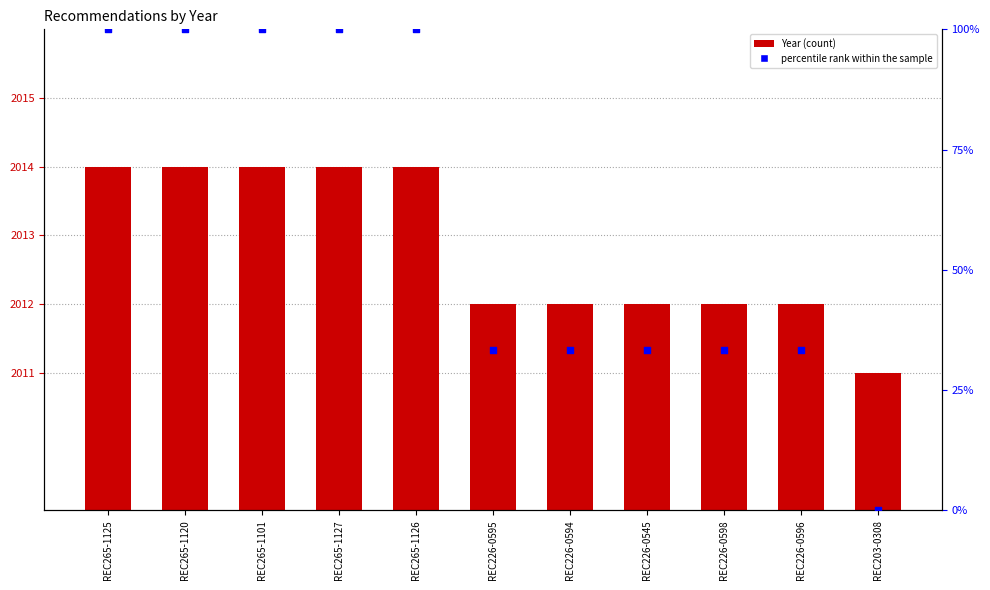

At which category is the sum across all series the highest?

REC265-1125